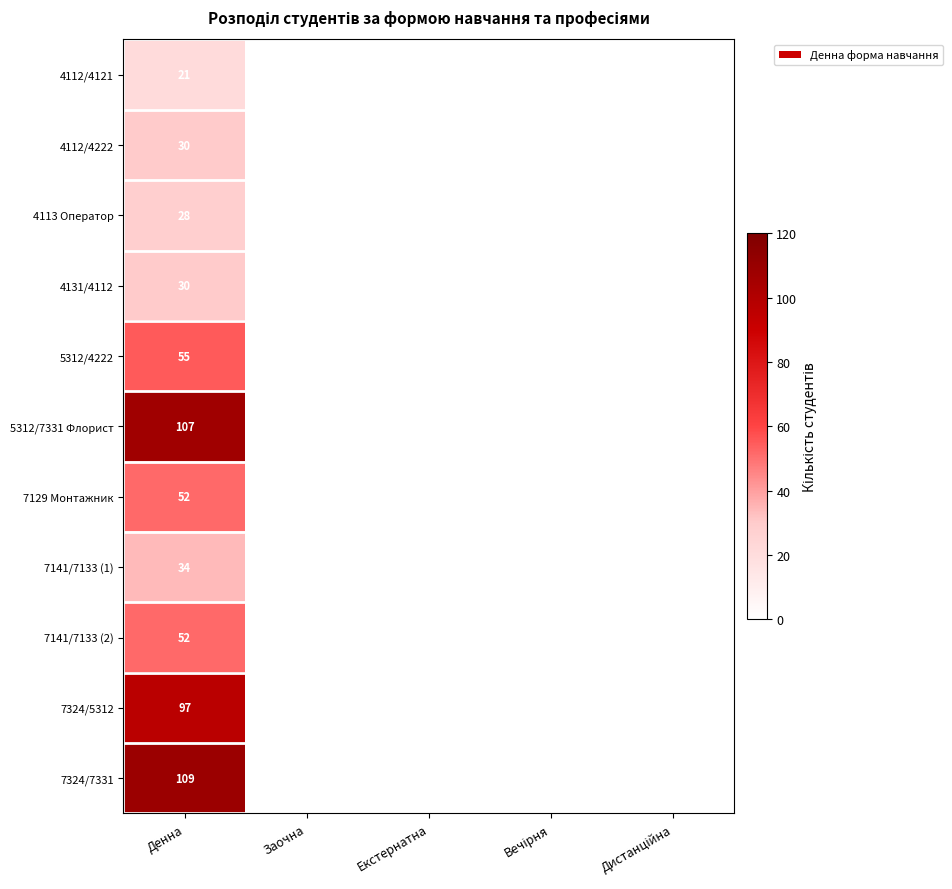

Is it true that 4112/4121 equals 21 at Денна?

True